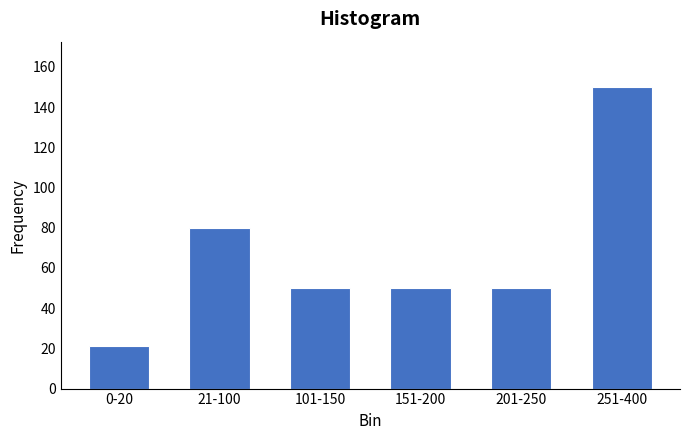

Reading left to right, extract all data points from this chart.

21	80	50	50	50	150